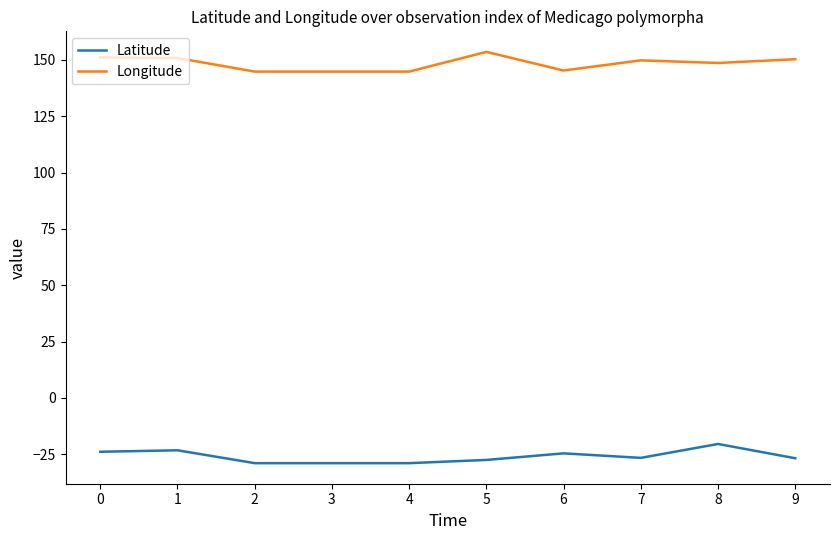

List the series in order of their overall mean, lowest first.

Latitude, Longitude